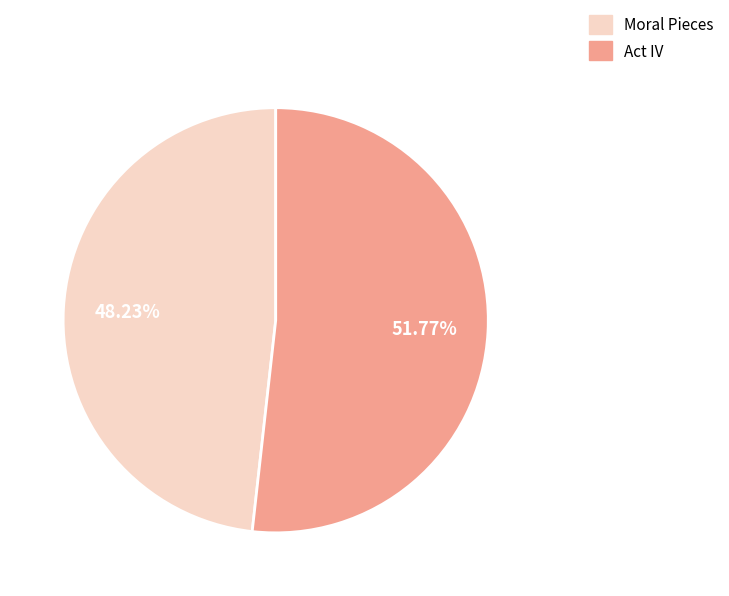

Is Act IV the majority of the pie?

Yes